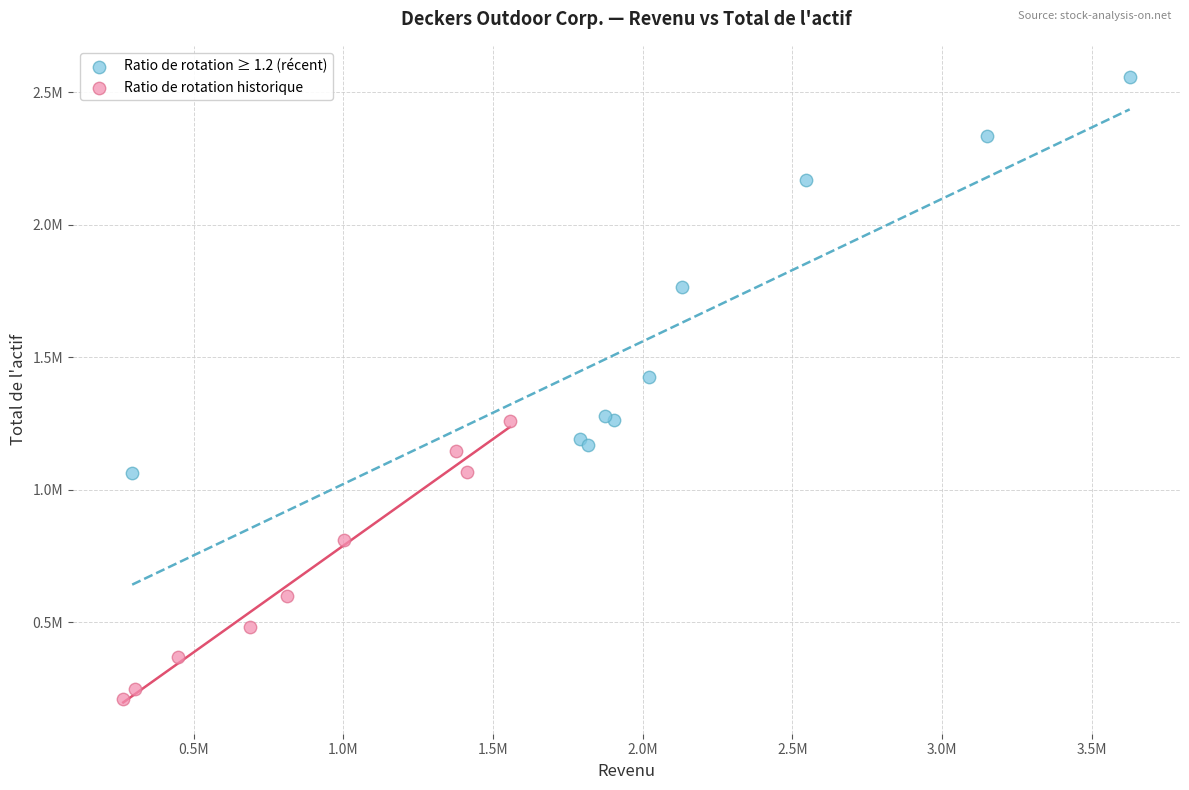

Which series contains the highest Y value?

Ratio de rotation ≥ 1.2 (récent)